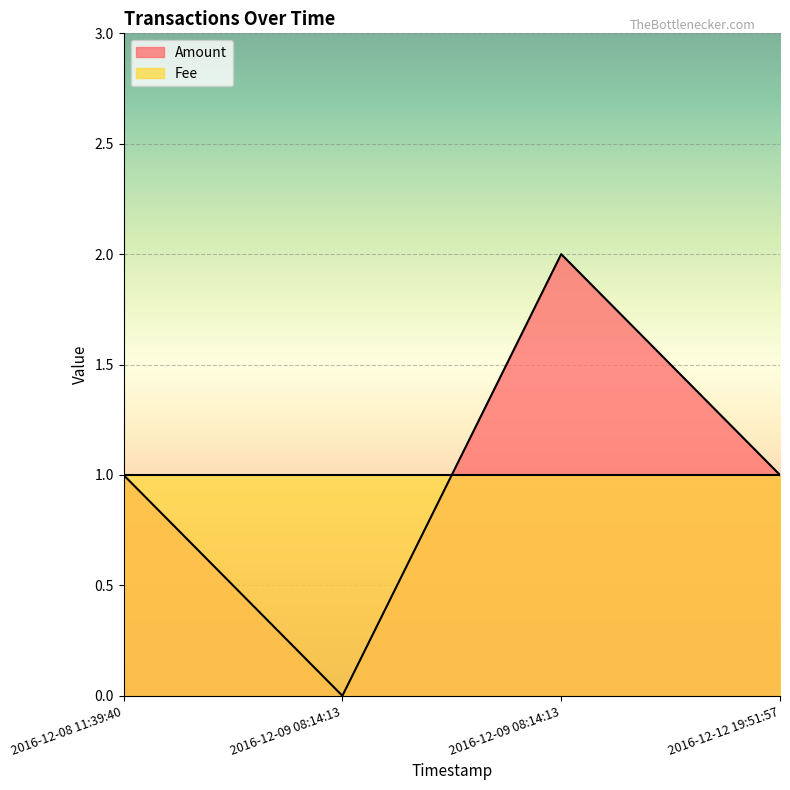

At which category does the chart reach its minimum across all series?

2016-12-09 08:14:13